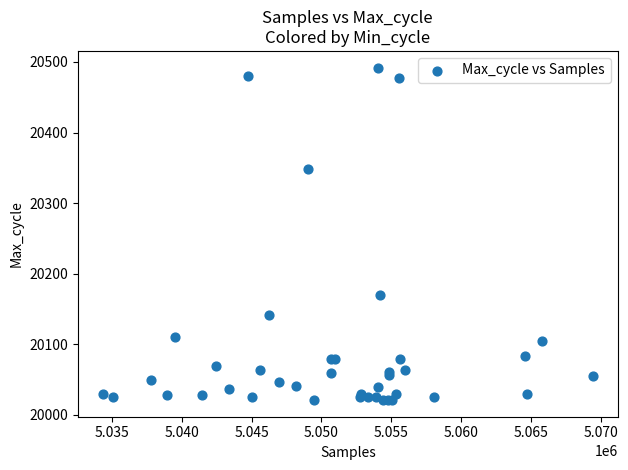

What Y value in the scatter plot is closest to 20256?

20170